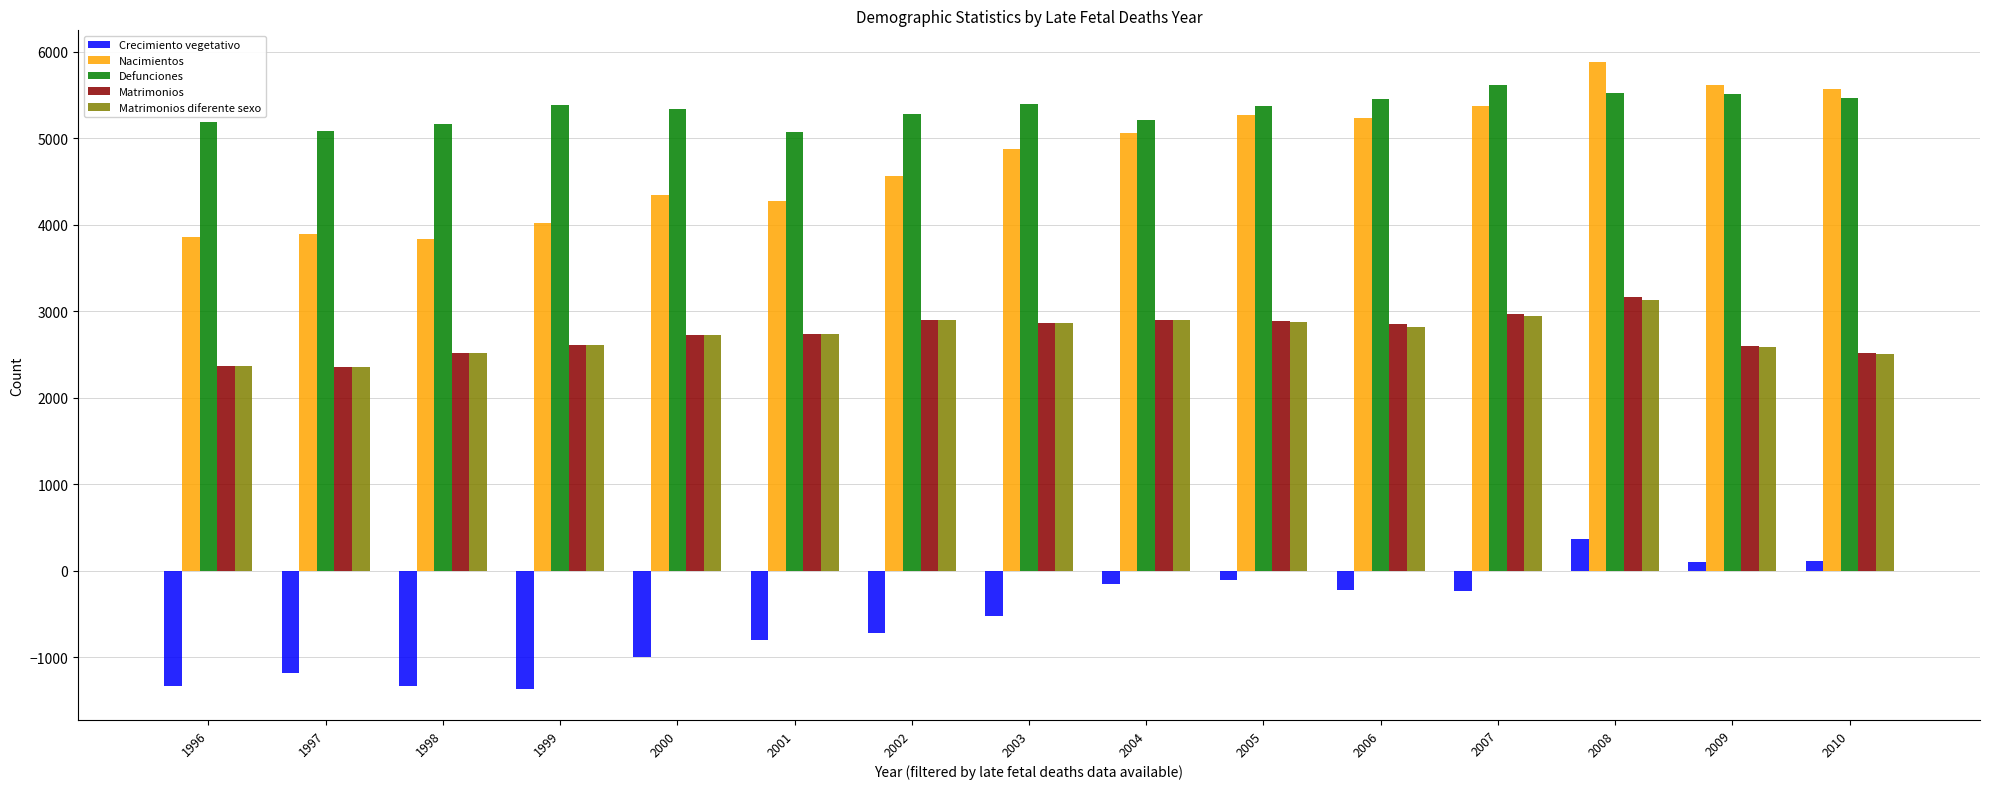

Are the bars grouped side by side (vs. stacked)?

Yes